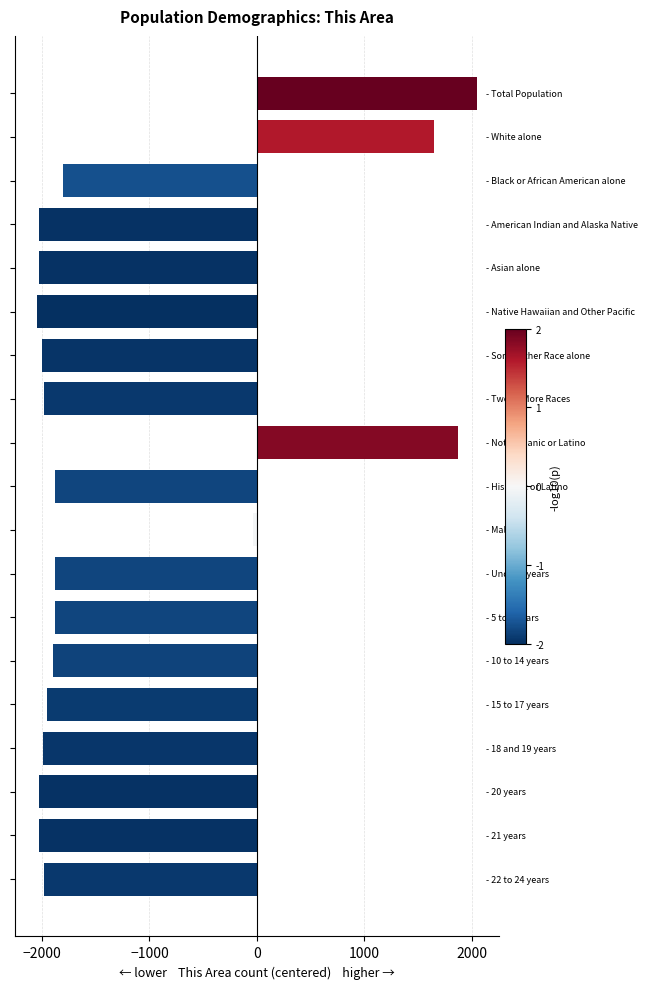

What is the average value?

-1255.2